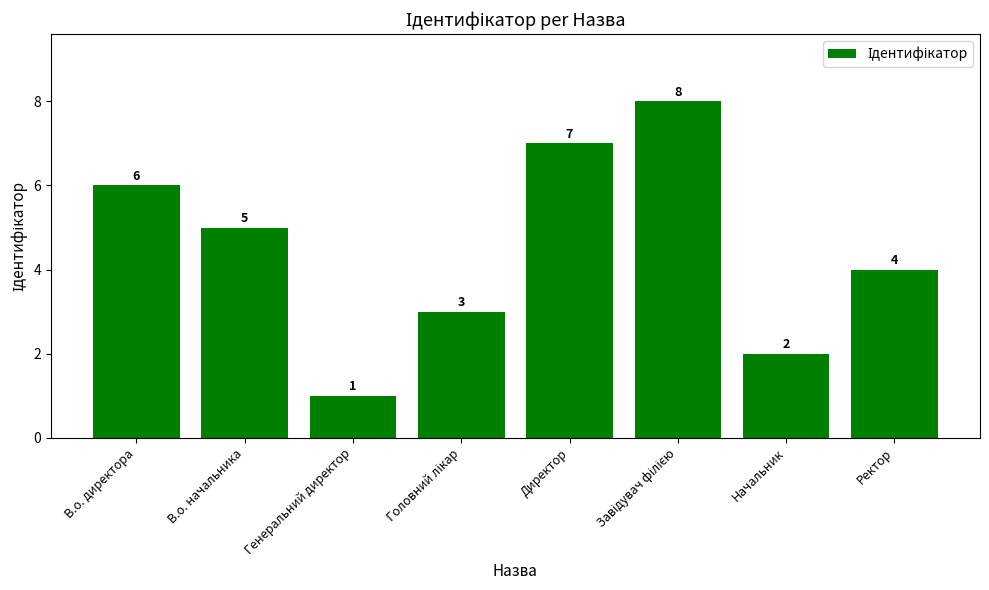

What is the label of the 3rd bar from the left?

Генеральний директор